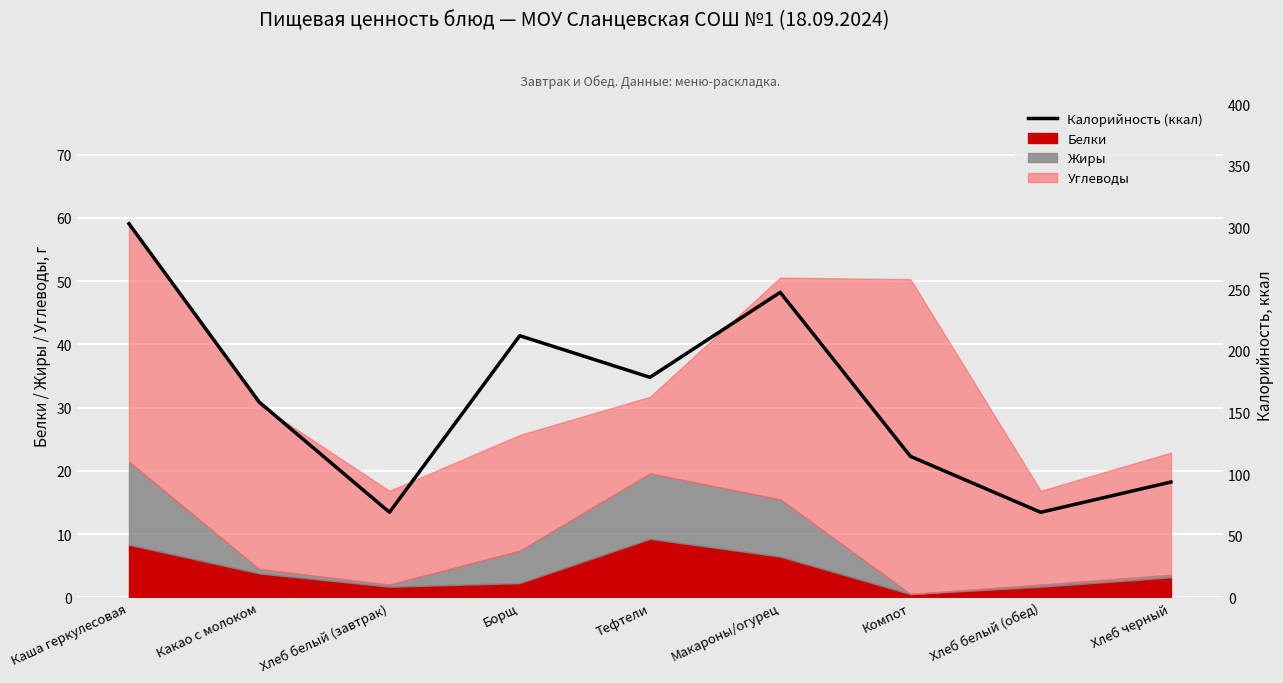

Where is the first local minimum?

Хлеб белый (завтрак)